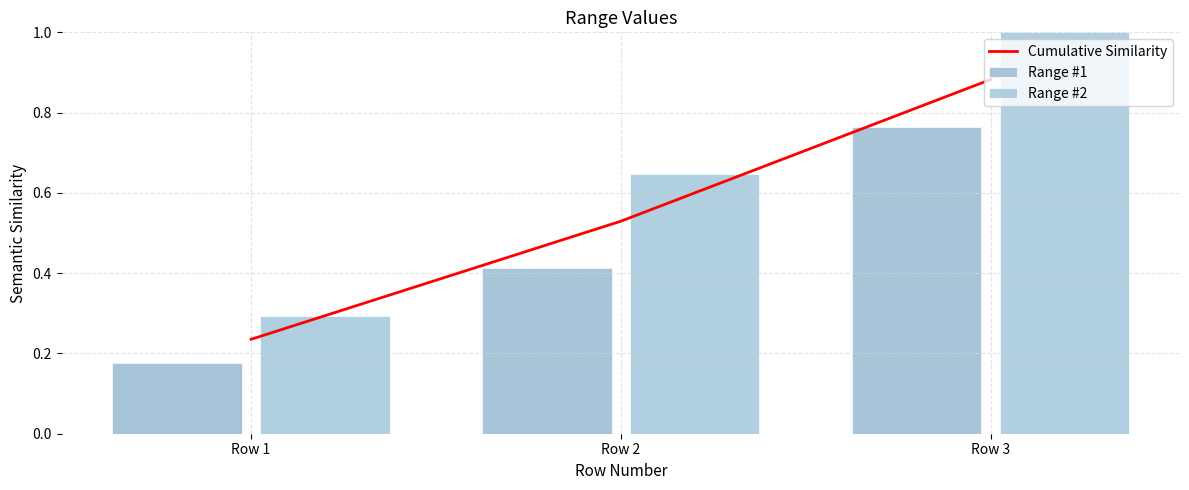

What is the lowest value of the Cumulative Similarity series?

0.2